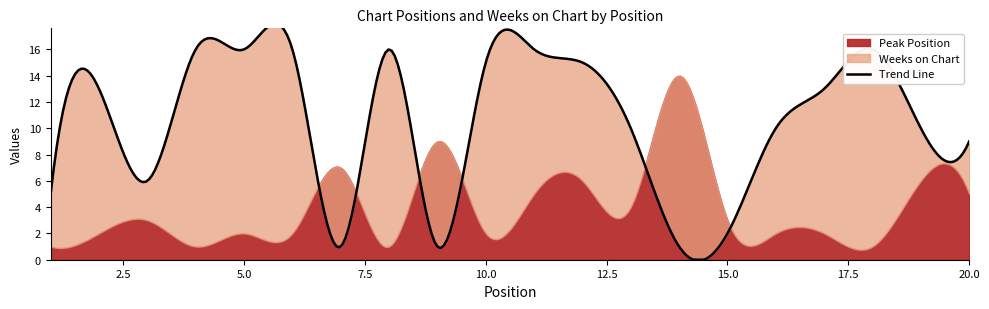

What is the value of the Peak Position point at the 15th from the left?

3